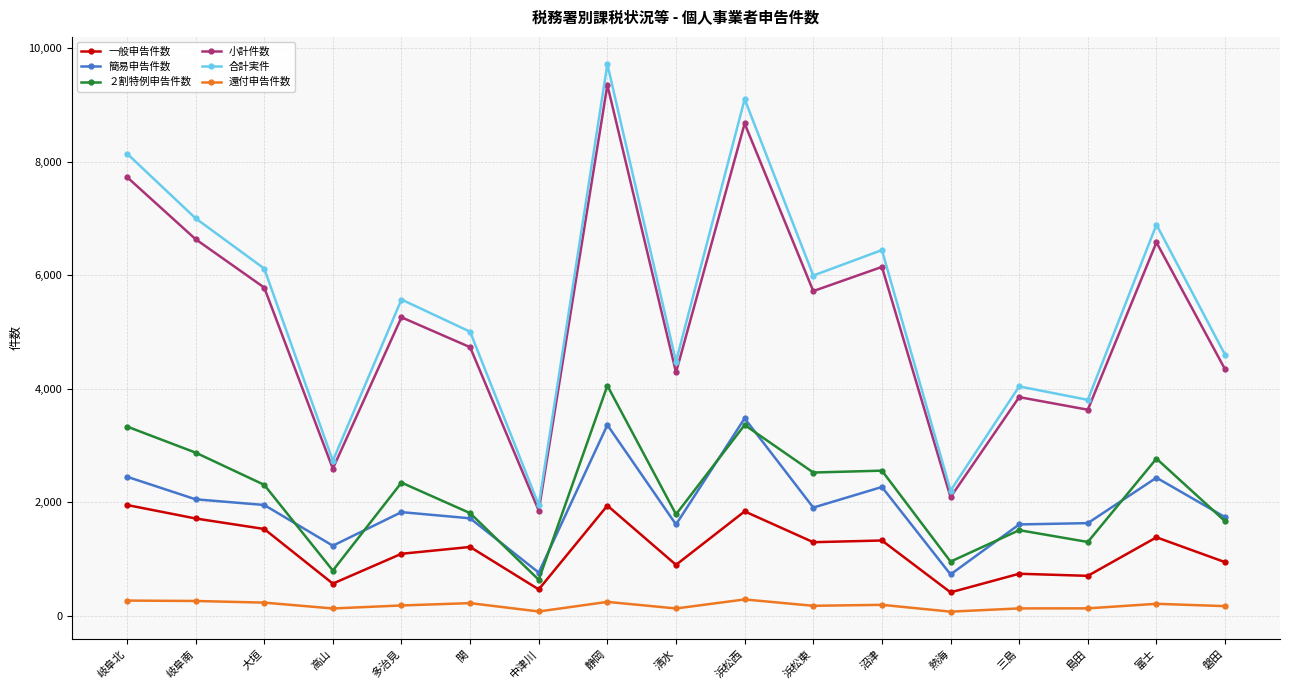

What is the value of the 小計件数 point at the 2nd from the left?

6635